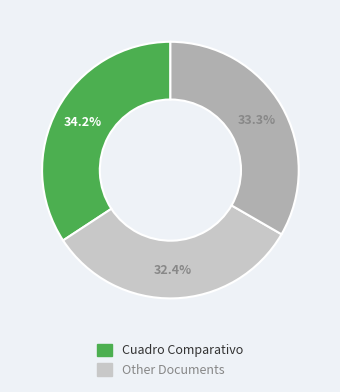

Is there a majority slice in this chart?

No